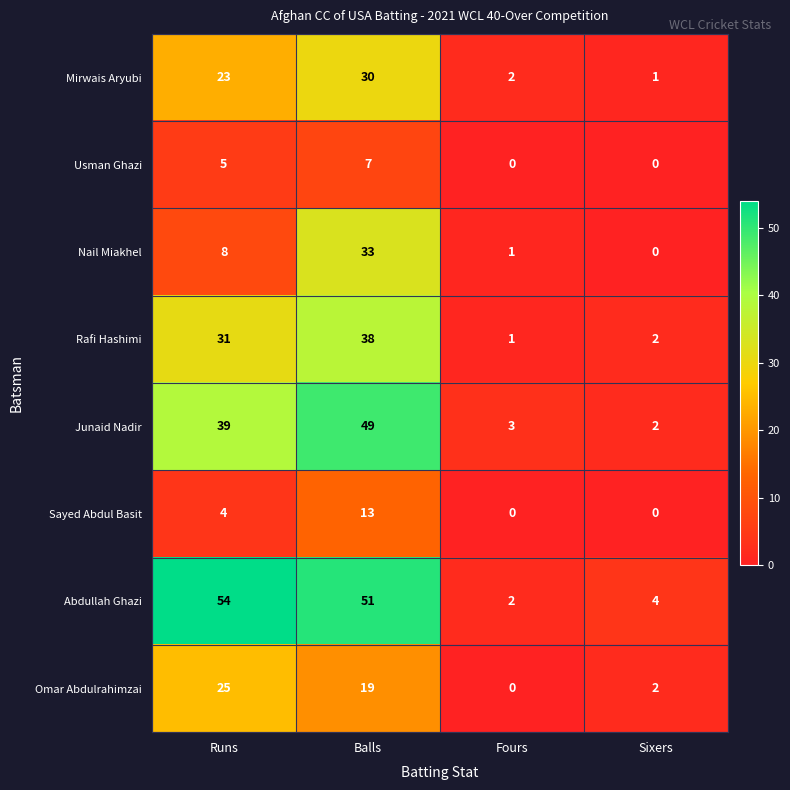

Which series has the largest total across all categories?

Abdullah Ghazi